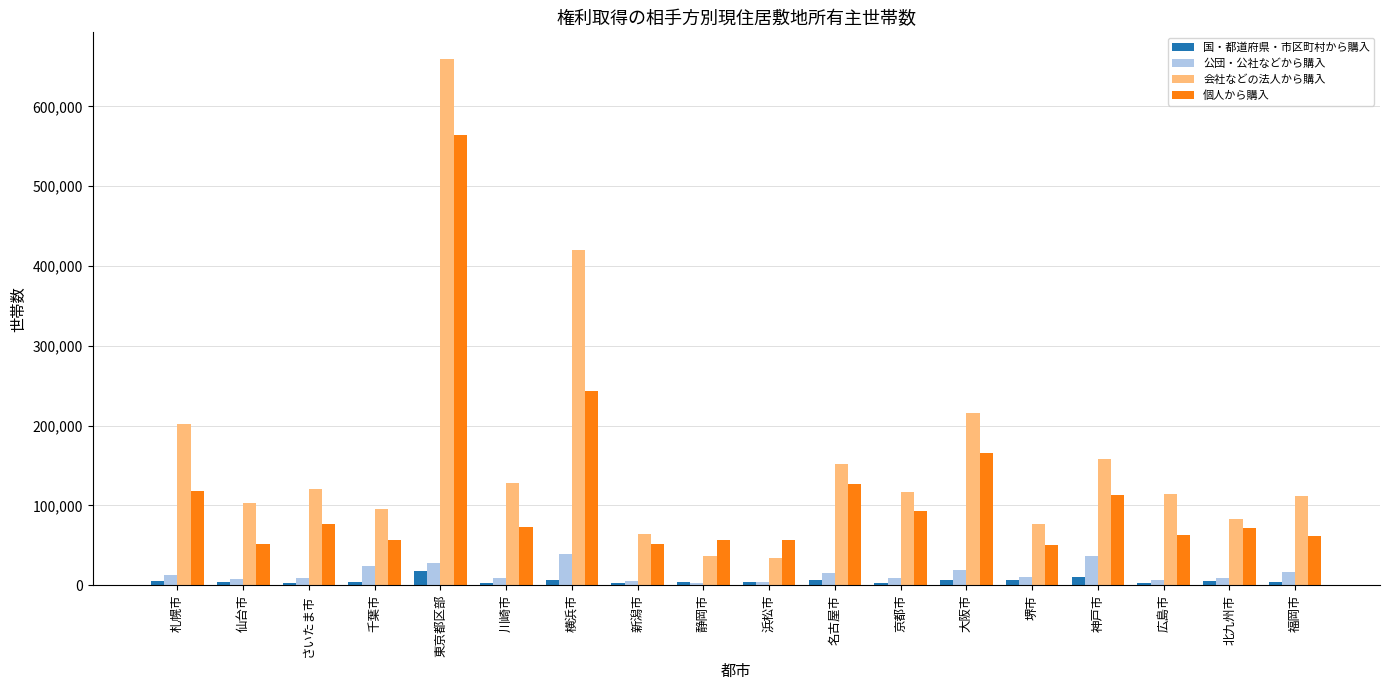

What is the maximum value shown in the chart?

659900